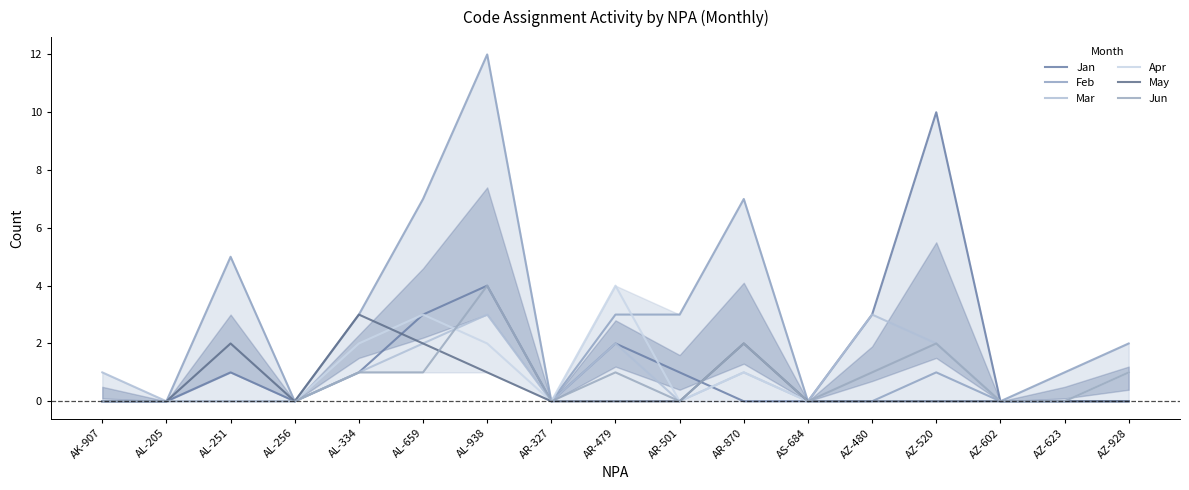

True or false: Mar and May cross at least once.

False